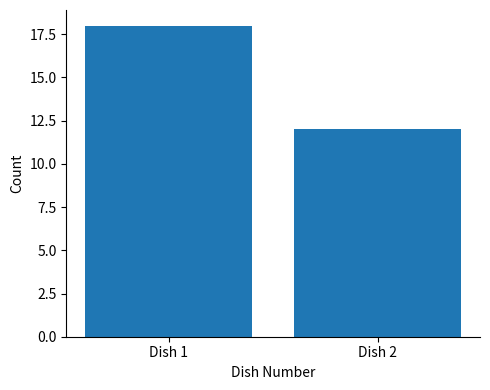

Reading left to right, transcribe all the data shown in this chart.

Dish 1=18	Dish 2=12